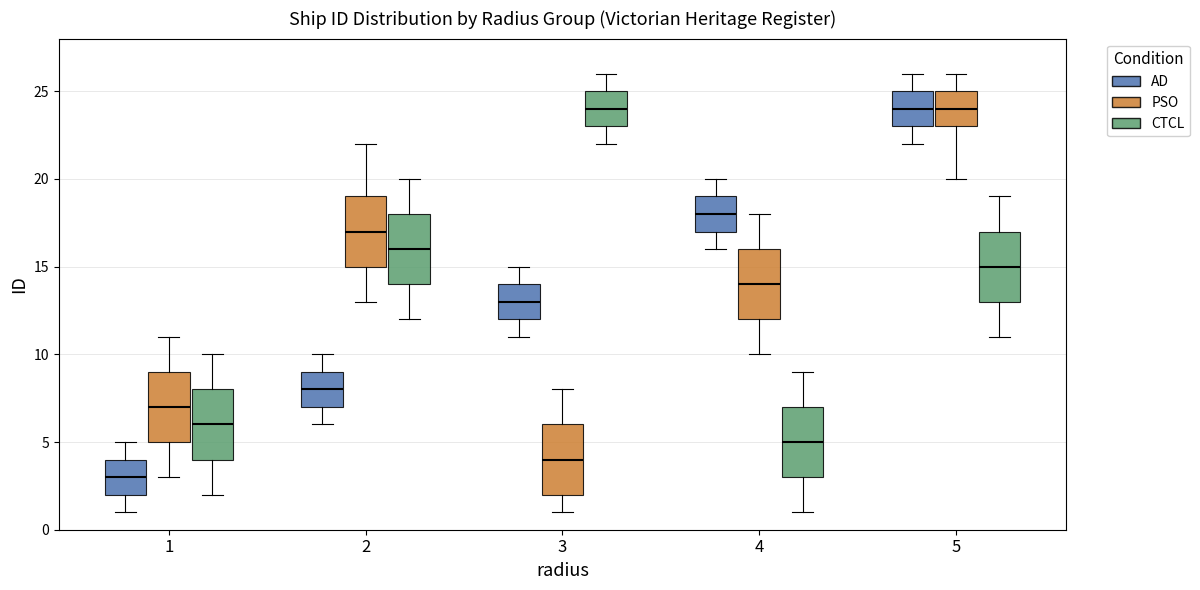

Reading left to right, read every box against the y-axis: the position of its median line, the range the box covers, and the ends of its whiskers. The values are not printed on the chart, so give them approximately, as read against the axis.

1 (AD): median 3, box 2 to 4, whiskers 1 to 5
1 (PSO): median 7, box 5 to 9, whiskers 3 to 11
1 (CTCL): median 6, box 4 to 8, whiskers 2 to 10
2 (AD): median 8, box 7 to 9, whiskers 6 to 10
2 (PSO): median 17, box 15 to 19, whiskers 13 to 22
2 (CTCL): median 16, box 14 to 18, whiskers 12 to 20
3 (AD): median 13, box 12 to 14, whiskers 11 to 15
3 (PSO): median 4, box 2 to 6, whiskers 1 to 8
3 (CTCL): median 24, box 23 to 25, whiskers 22 to 26
4 (AD): median 18, box 17 to 19, whiskers 16 to 20
4 (PSO): median 14, box 12 to 16, whiskers 10 to 18
4 (CTCL): median 5, box 3 to 7, whiskers 1 to 9
5 (AD): median 24, box 23 to 25, whiskers 22 to 26
5 (PSO): median 24, box 23 to 25, whiskers 20 to 26
5 (CTCL): median 15, box 13 to 17, whiskers 11 to 19